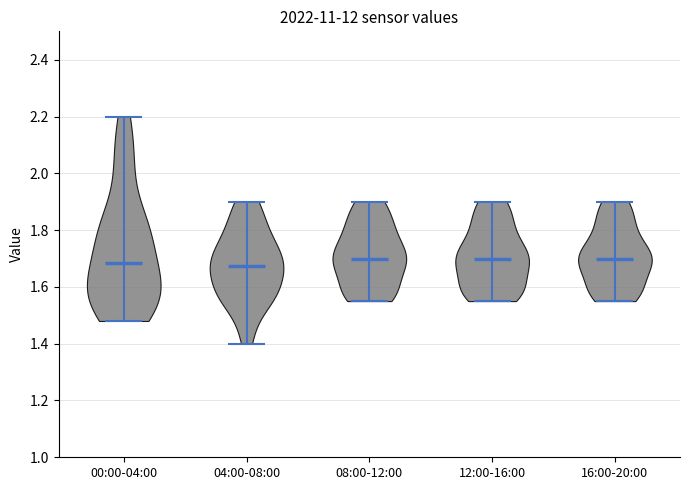

Reading left to right, read every violin against the y-axis: where its median line is, and the lowest and highest points it reaches. The values are not printed on the chart, so give them approximately, as read against the axis.

00:00-04:00: median line 1.68, lowest point 1.48, highest point 2.20
04:00-08:00: median line 1.68, lowest point 1.40, highest point 1.90
08:00-12:00: median line 1.70, lowest point 1.56, highest point 1.90
12:00-16:00: median line 1.70, lowest point 1.56, highest point 1.90
16:00-20:00: median line 1.70, lowest point 1.56, highest point 1.90